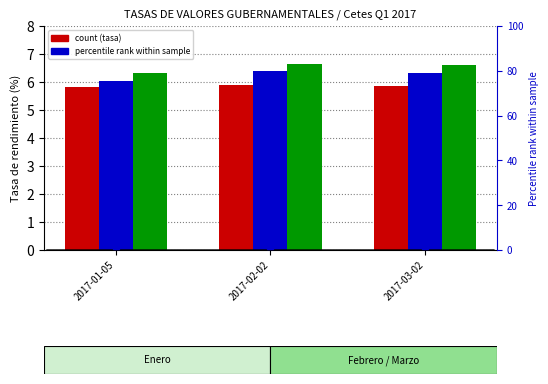

What is the label of the 1st bar from the right?

2017-03-02